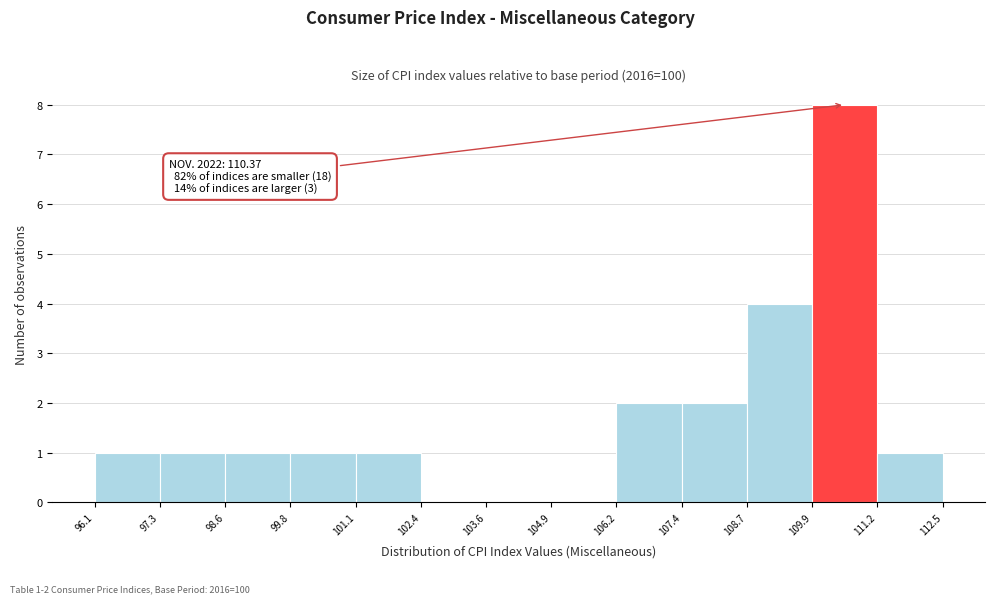

Which range on the x-axis has the tallest bar?

109.9 to 111.2